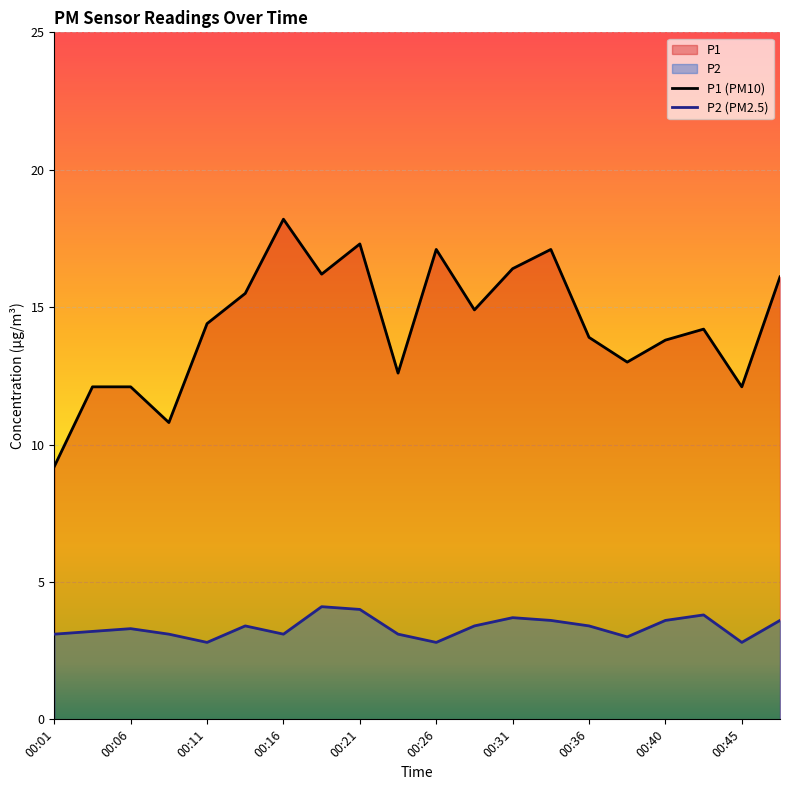

How many data points in P1 are less than 14?

9